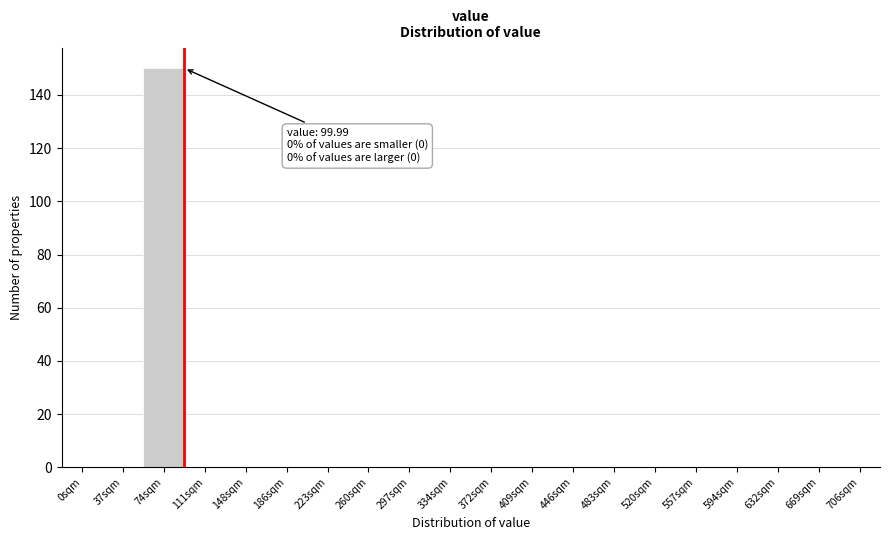

Reading right to left, transcribe all the data shown in this chart.

706sqm=0	669sqm=0	632sqm=0	594sqm=0	557sqm=0	520sqm=0	483sqm=0	446sqm=0	409sqm=0	372sqm=0	334sqm=0	297sqm=0	260sqm=0	223sqm=0	186sqm=0	148sqm=0	111sqm=0	74sqm=150	37sqm=0	0sqm=0